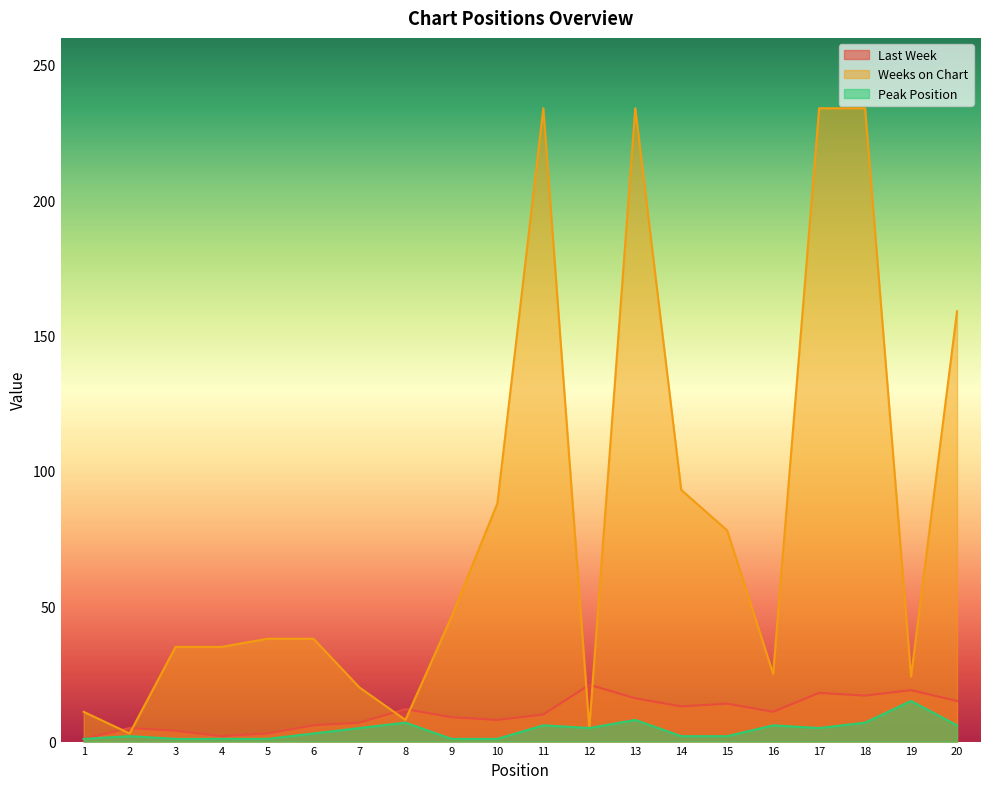

Reading right to left, transcribe all the data shown in this chart.

Last Week: 20=15	19=19	18=17	17=18	16=11	15=14	14=13	13=16	12=21	11=10	10=8	9=9	8=12	7=7	6=6	5=3	4=2	3=4	2=5	1=1
Weeks on Chart: 20=159	19=24	18=234	17=234	16=25	15=78	14=93	13=234	12=5	11=234	10=88	9=46	8=8	7=20	6=38	5=38	4=35	3=35	2=3	1=11
Peak Position: 20=6	19=15	18=7	17=5	16=6	15=2	14=2	13=8	12=5	11=6	10=1	9=1	8=7	7=5	6=3	5=1	4=1	3=1	2=2	1=1